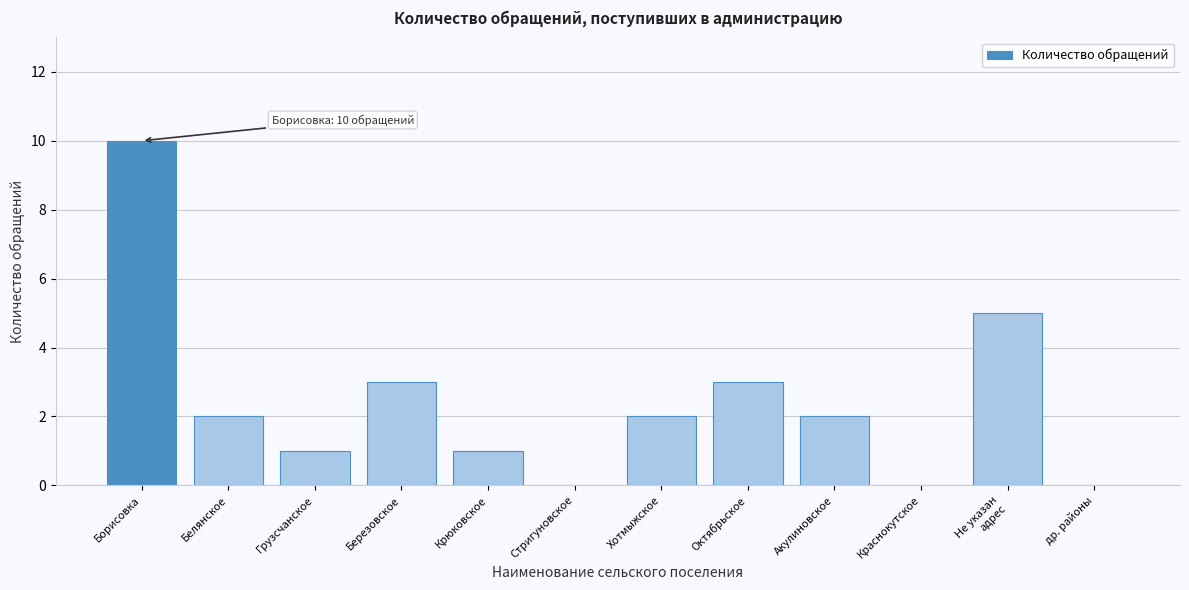

Which category has the highest value across all series?

Борисовка